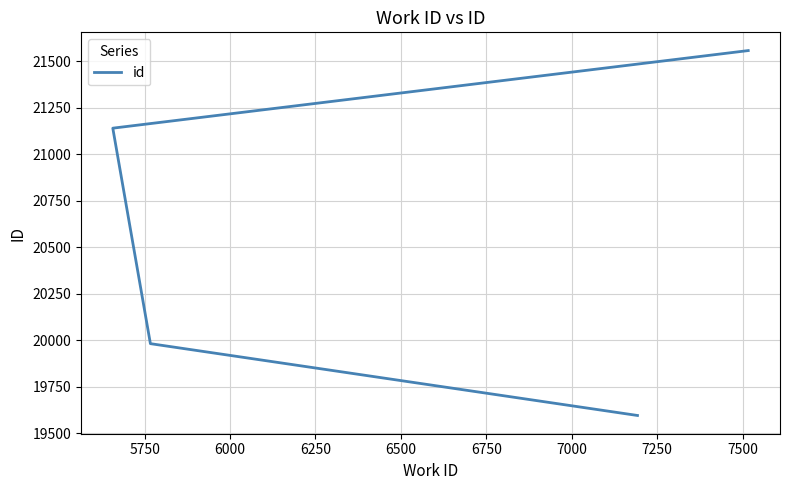

What is the value of the 2nd point from the left?

19982